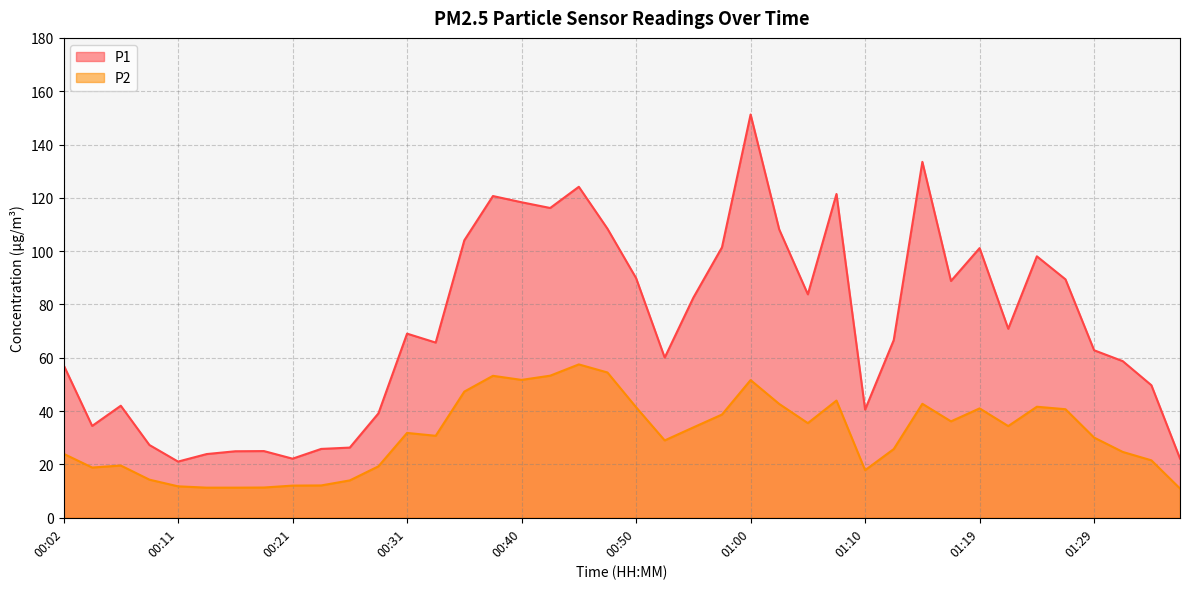

What is the sum of all P2 values?

1244.8